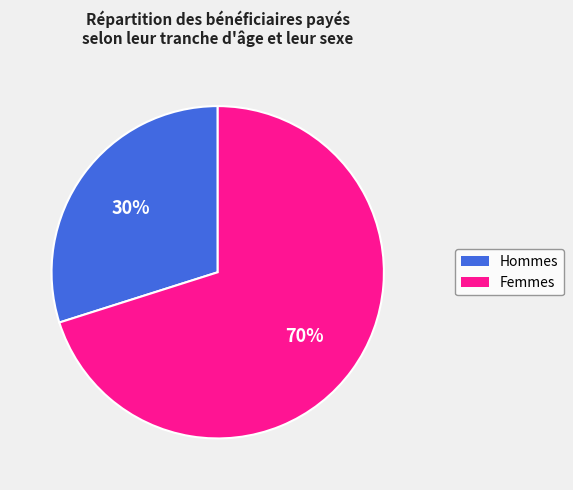

Is there a majority slice in this chart?

Yes